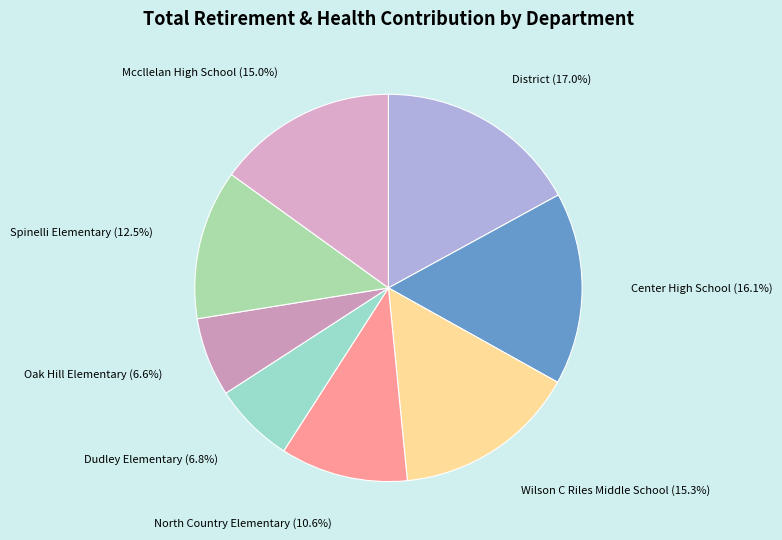

Count the number of slices in the pie.

8